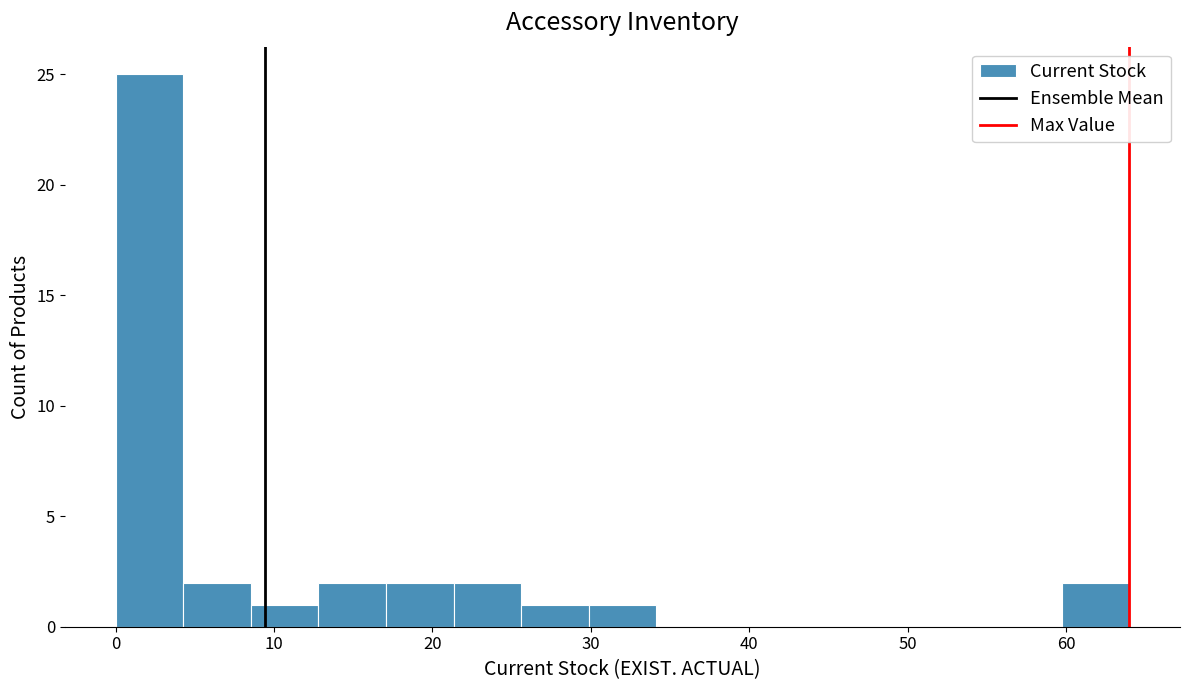

Reading left to right, transcribe this chart: for each bar, give the range it covers on the x-axis and its height. Neither the bar edges nor the heights are printed on the chart, so give them approximately, as read against the axes.

0 to 4: 25
4 to 9: 2
9 to 13: 1
13 to 17: 2
17 to 21: 2
21 to 26: 2
26 to 30: 1
30 to 34: 1
34 to 38: 0
38 to 43: 0
43 to 47: 0
47 to 51: 0
51 to 55: 0
55 to 60: 0
60 to 64: 2